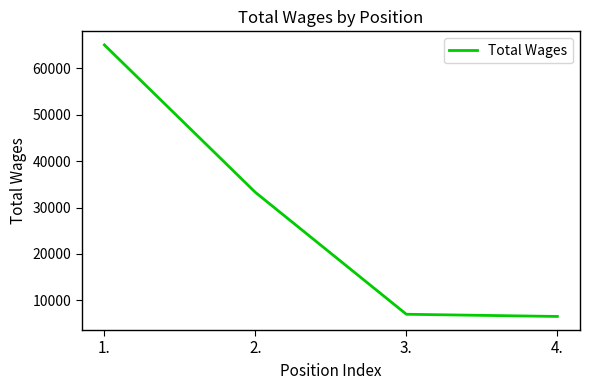

Between 4. and 1., which is larger?

1.